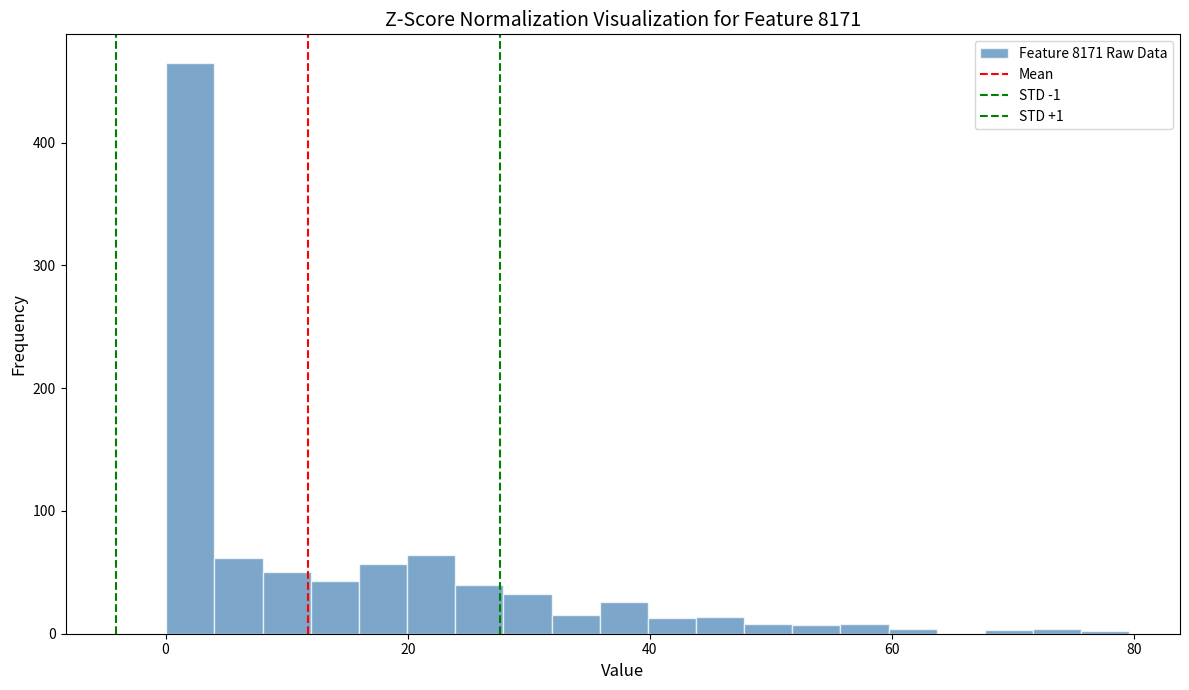

Read against the x-axis, roughly where is the centre of the tallest bar?

2